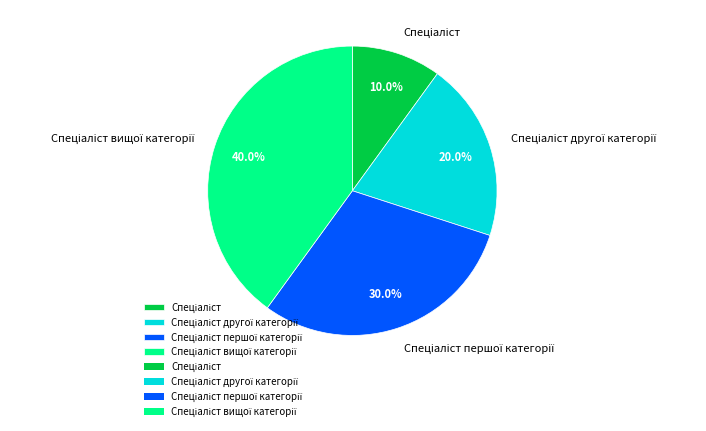

Is there any slice that represents more than half of the pie?

No